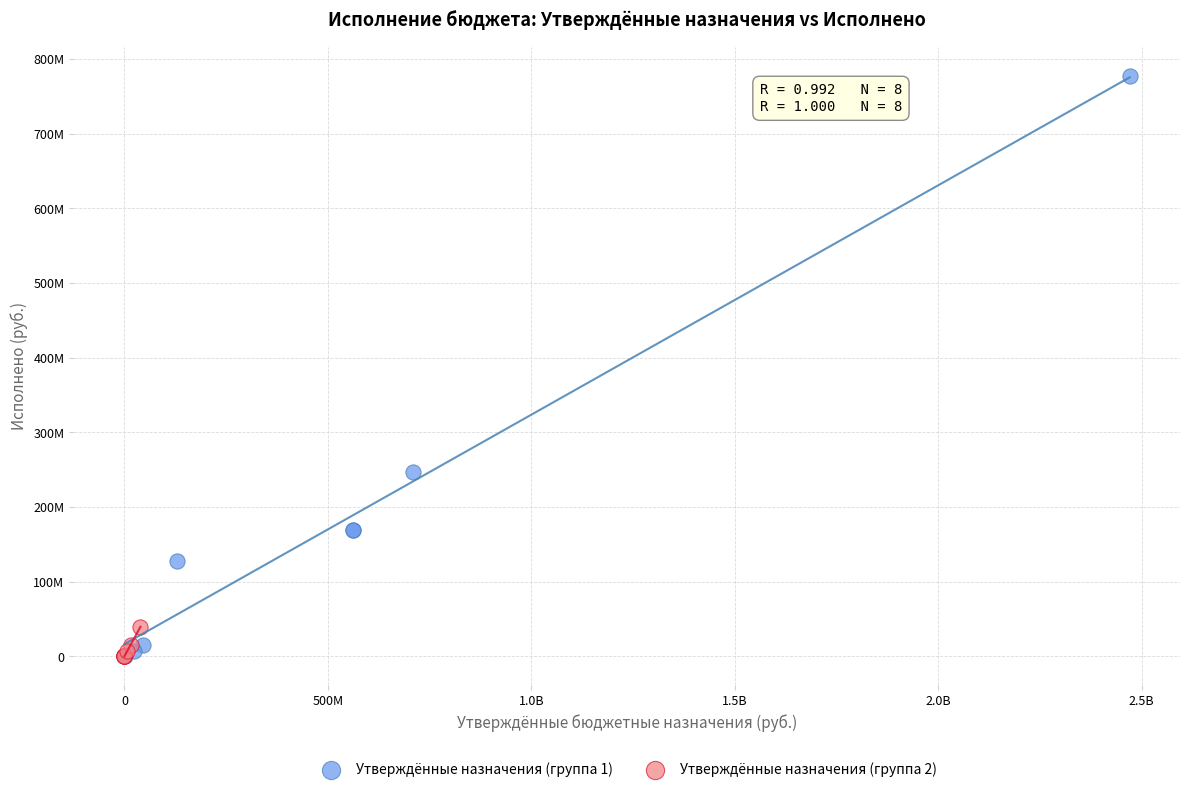

What are all the series names shown in the legend?

Утверждённые назначения (группа 1), Утверждённые назначения (группа 2)